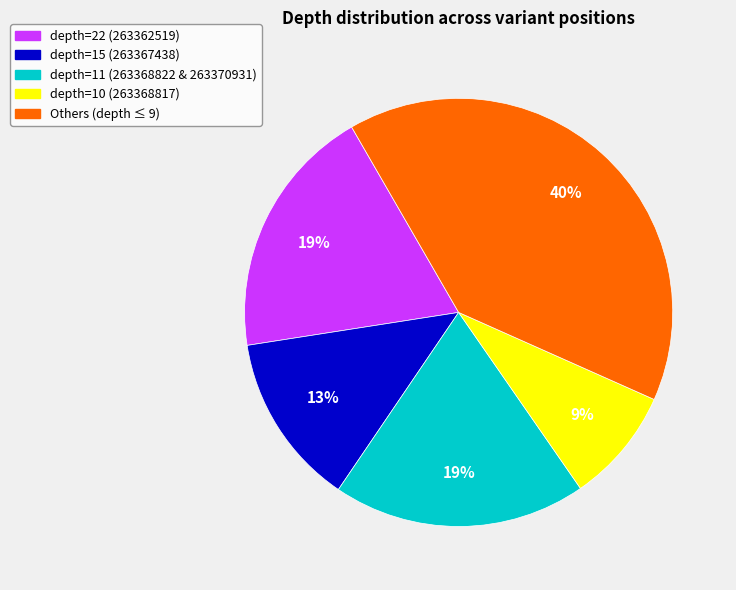

Is there any slice that represents more than half of the pie?

No